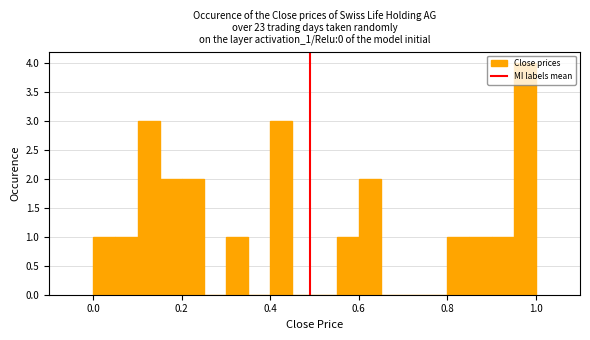

Around what value on the x-axis is the tallest bar? Give the approximate position of its centre, as read against the axis.

0.98